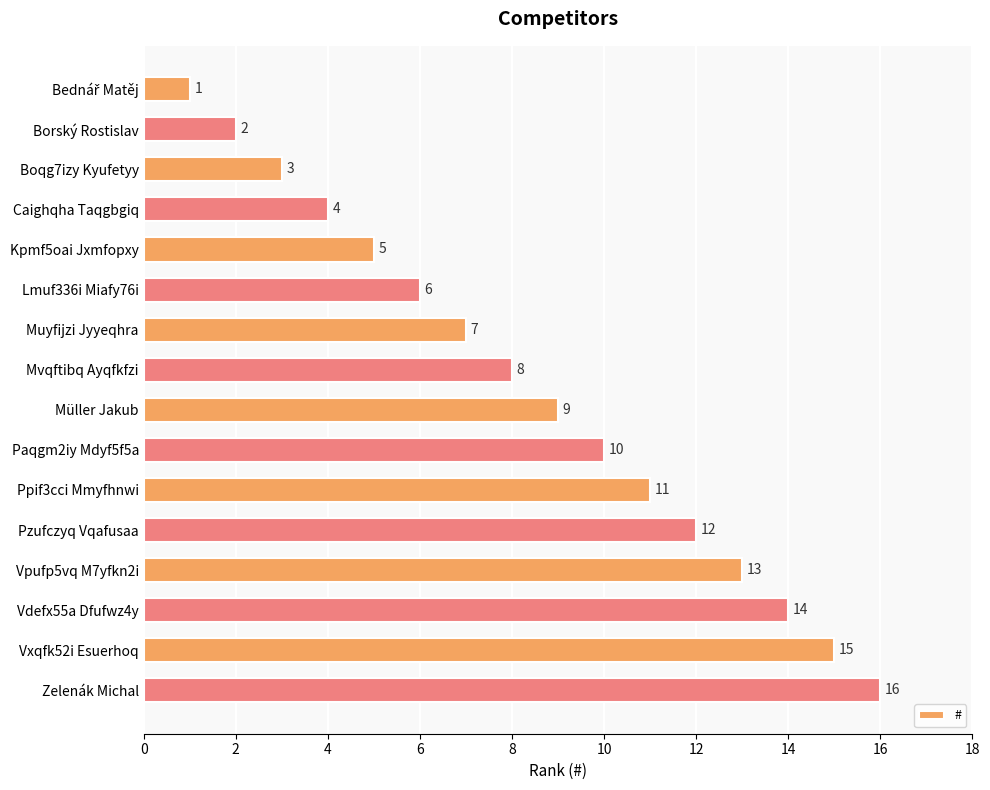

How many bars are there in total?

16